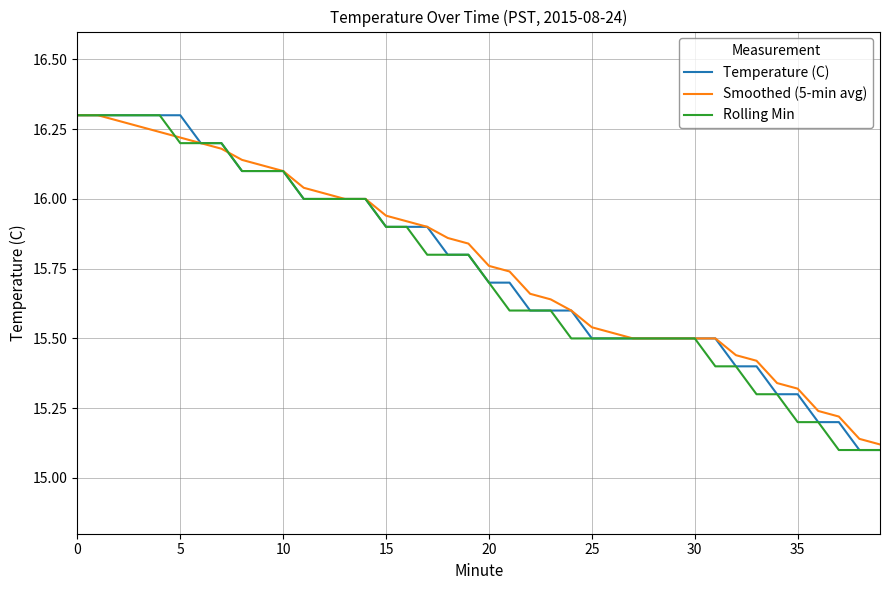

Does the chart have visible grid lines?

Yes